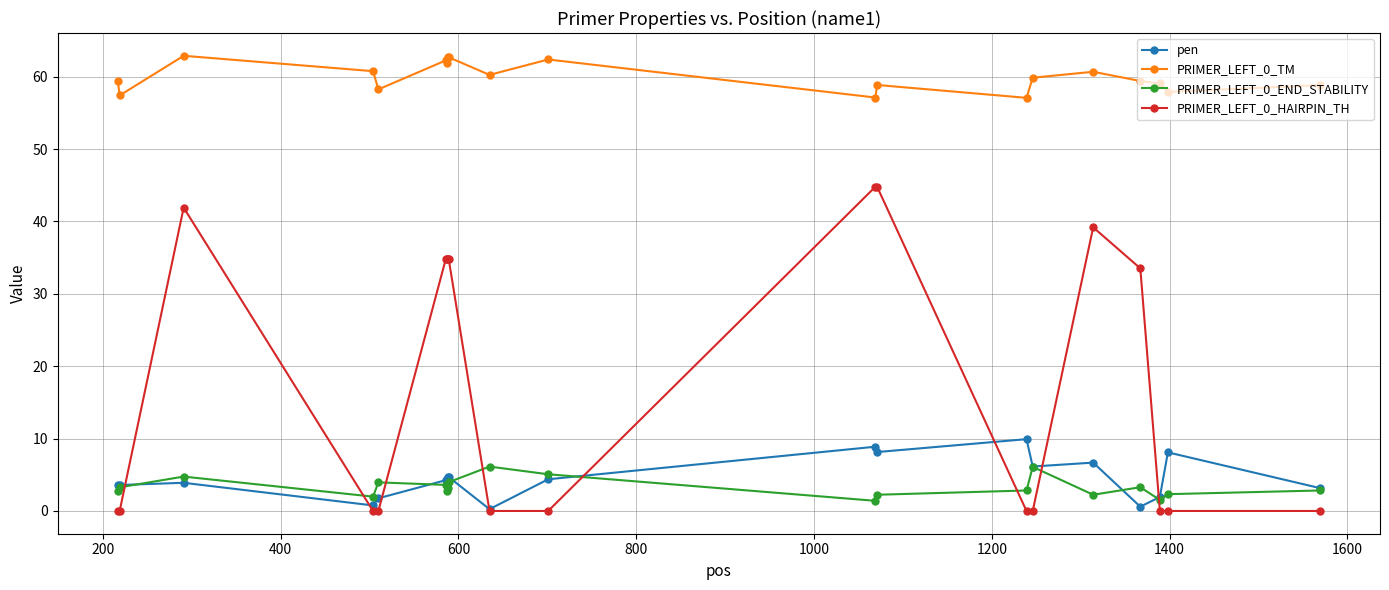

At how many categories does at least one series exceed 41?

20